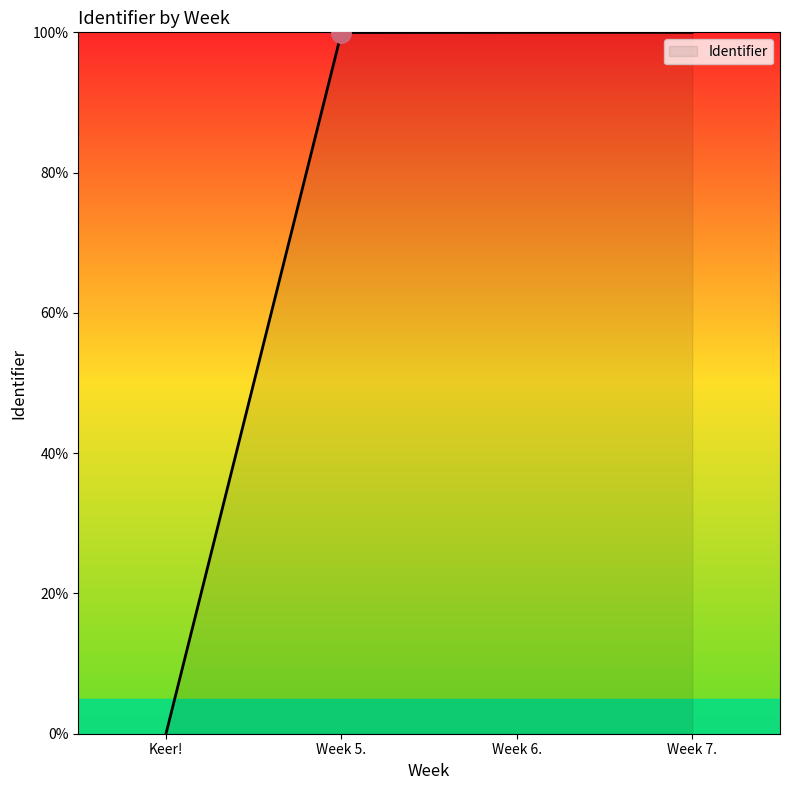

At which category does the chart reach its minimum across all series?

Keer!